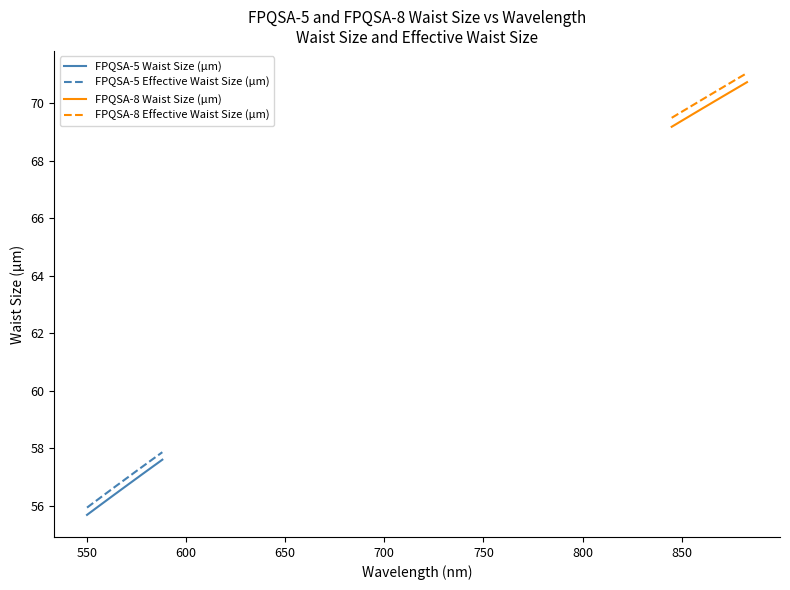

True or false: FPQSA-8 Waist Size (µm) has more than 1 points higher than both neighbors.

False